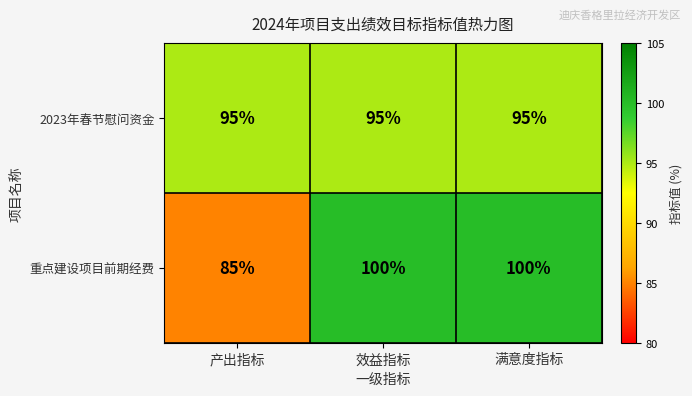

What is the total value across all series at 效益指标?

195